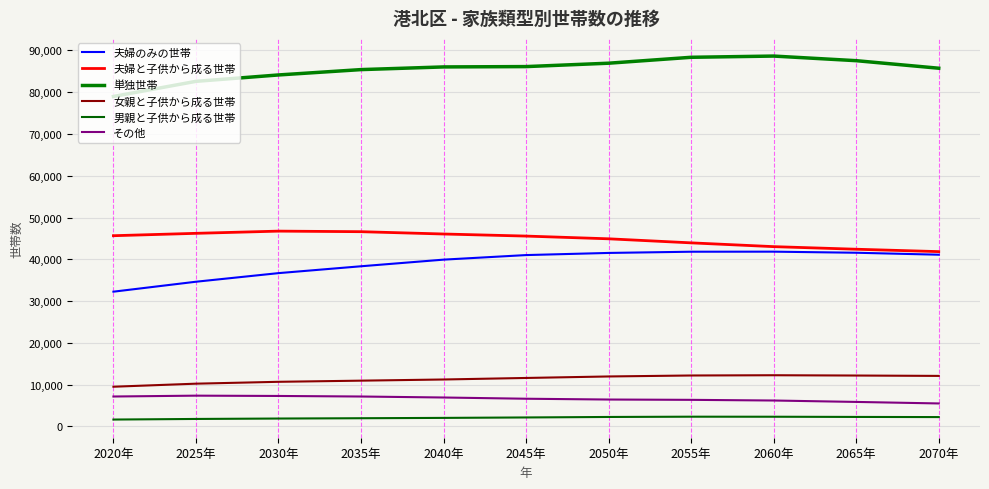

What is the highest value of the 男親と子供から成る世帯 series?

2330